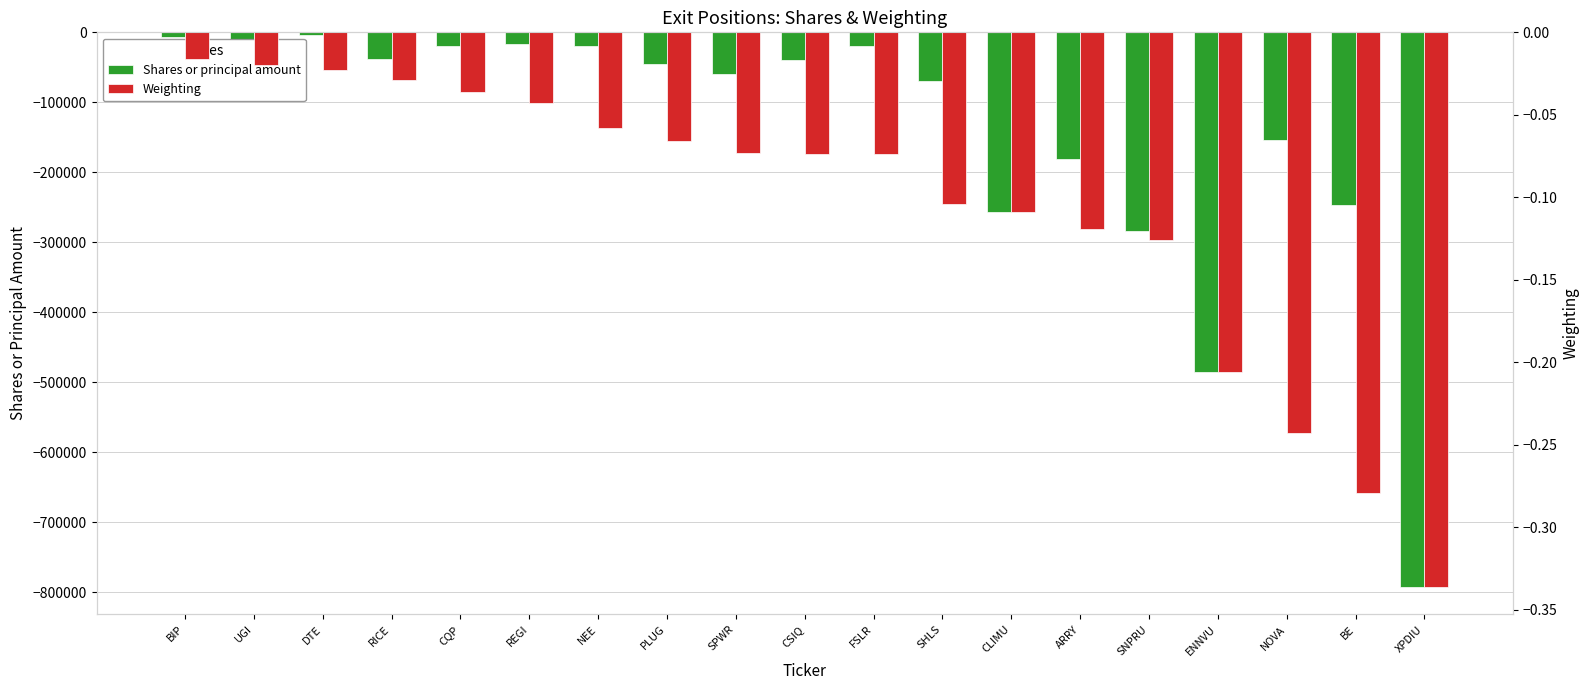

Does the chart contain stacked bars?

No